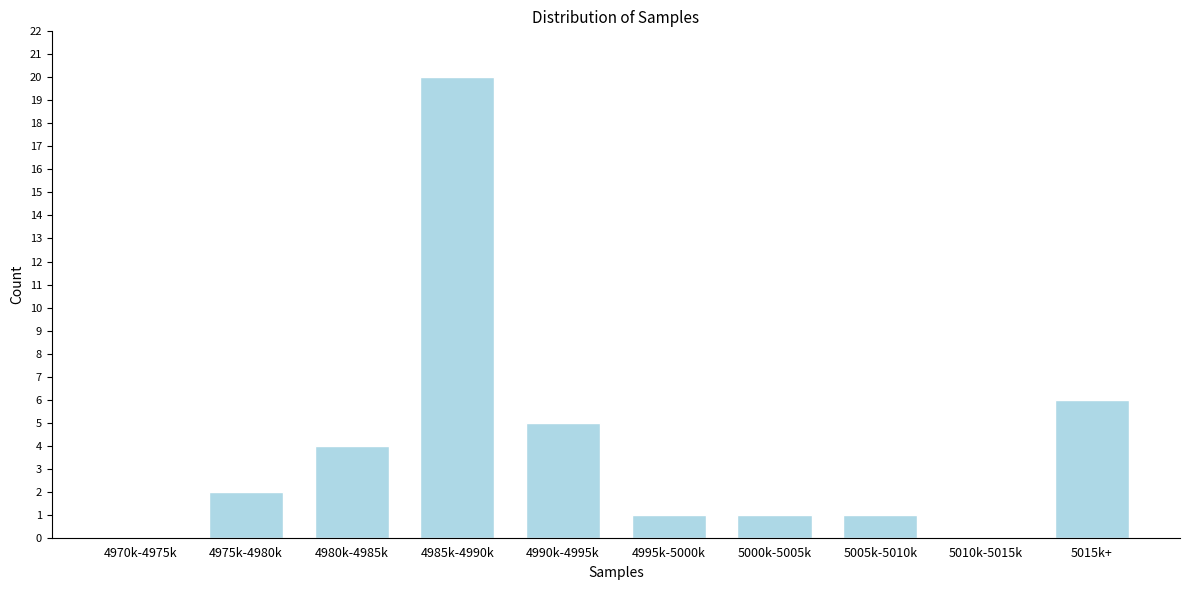

Reading right to left, transcribe all the data shown in this chart.

5015k+=6	5010k-5015k=0	5005k-5010k=1	5000k-5005k=1	4995k-5000k=1	4990k-4995k=5	4985k-4990k=20	4980k-4985k=4	4975k-4980k=2	4970k-4975k=0